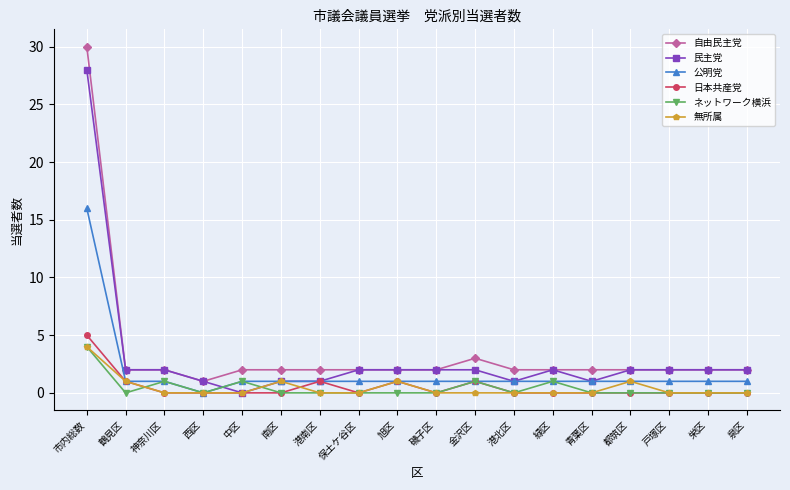

What is the maximum value for 公明党?

16